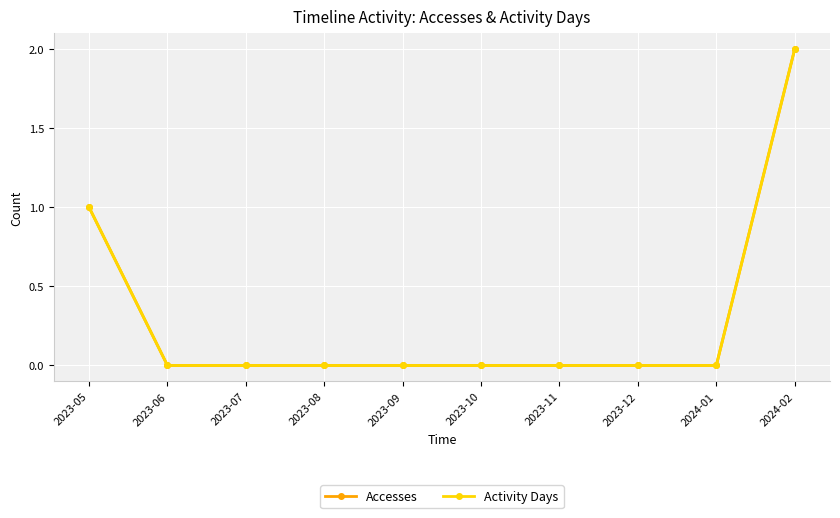

Reading right to left, extract all data points from this chart.

Accesses: 2024-02=2	2024-01=0	2023-12=0	2023-11=0	2023-10=0	2023-09=0	2023-08=0	2023-07=0	2023-06=0	2023-05=1
Activity Days: 2024-02=2	2024-01=0	2023-12=0	2023-11=0	2023-10=0	2023-09=0	2023-08=0	2023-07=0	2023-06=0	2023-05=1